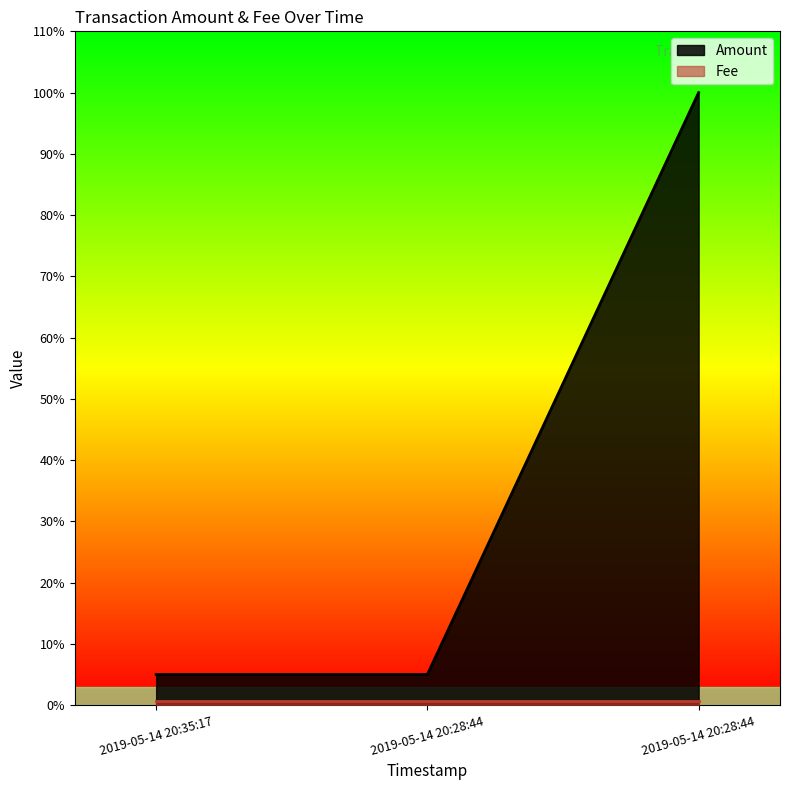

What is the sum of the values at 2019-05-14 20:35:17 and 2019-05-14 20:28:44?

0.1